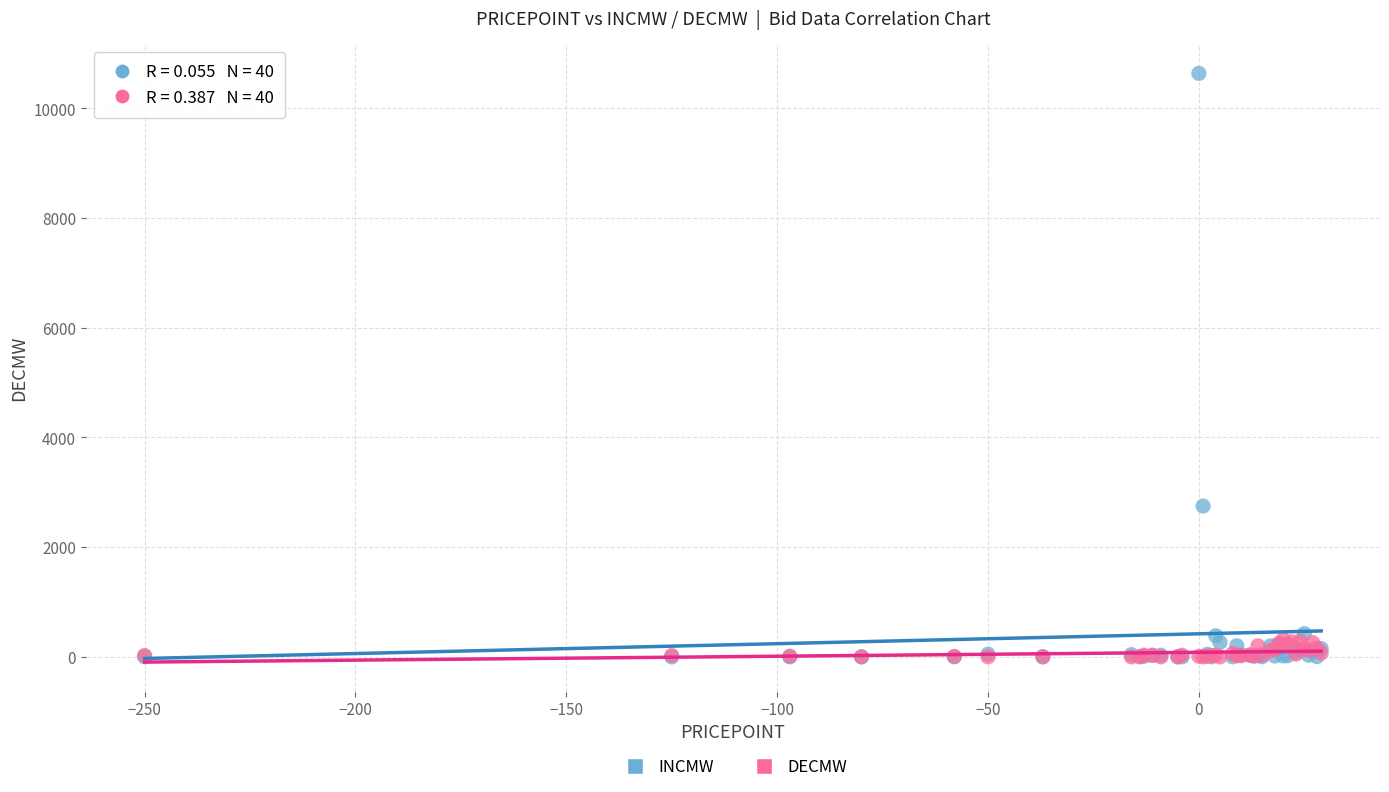

In the INCMW series, what Y value is closest to 5320?

2750.0